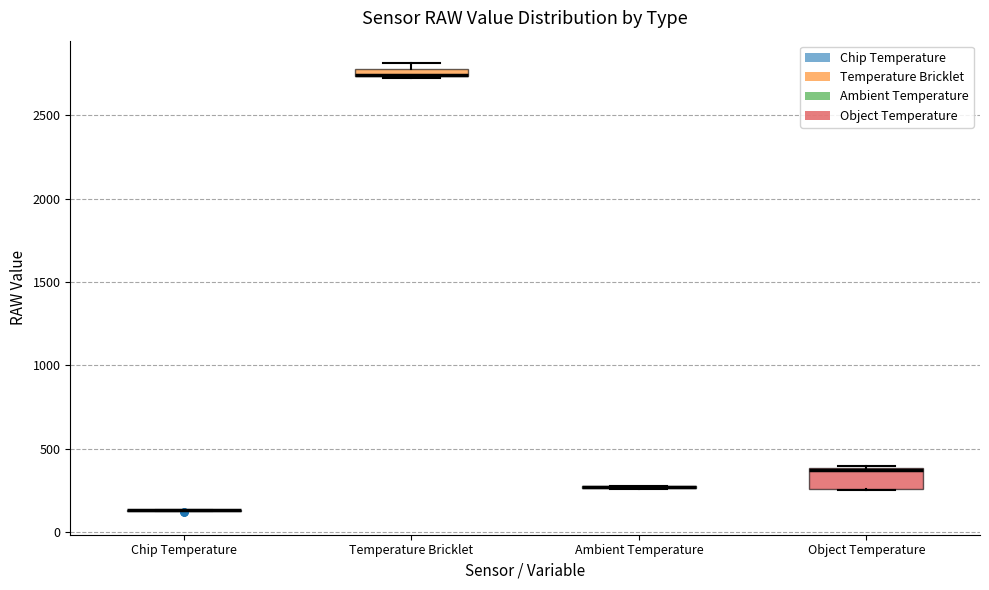

Which box is the tallest, from its lower edge to its upper edge?

Object Temperature